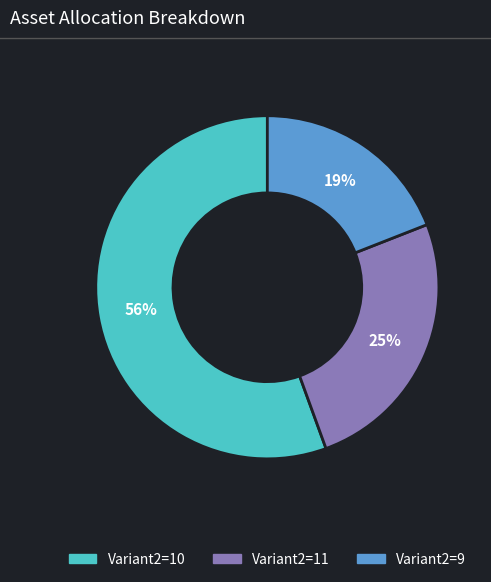

How many segments does this pie chart have?

3